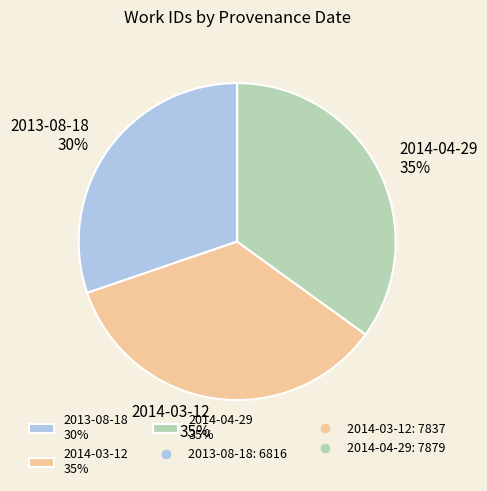

Does 2013-08-18 represent more than half of the total?

No